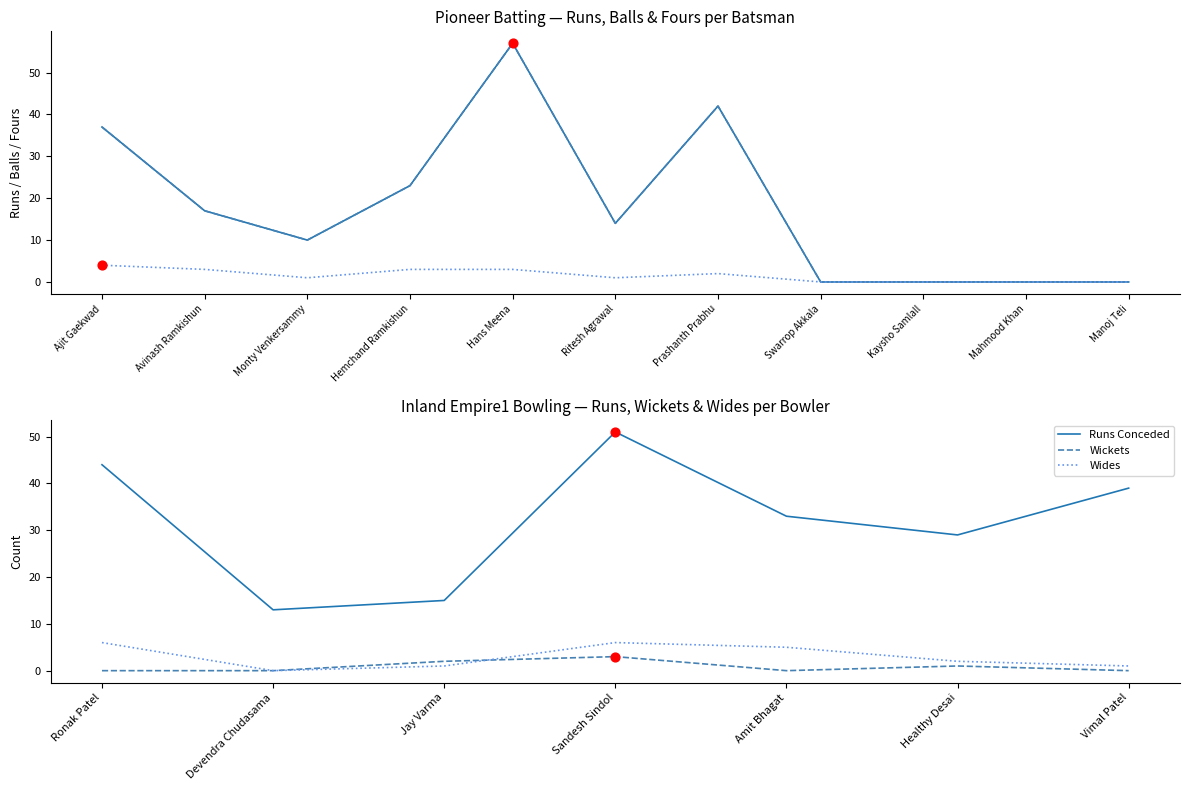

True or false: Runs Conceded and Wickets cross at least once.

False